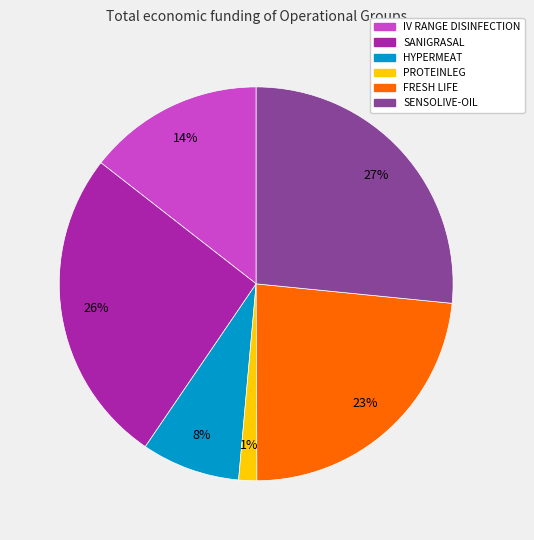

True or false: FRESH LIFE accounts for 16% of the total.

False